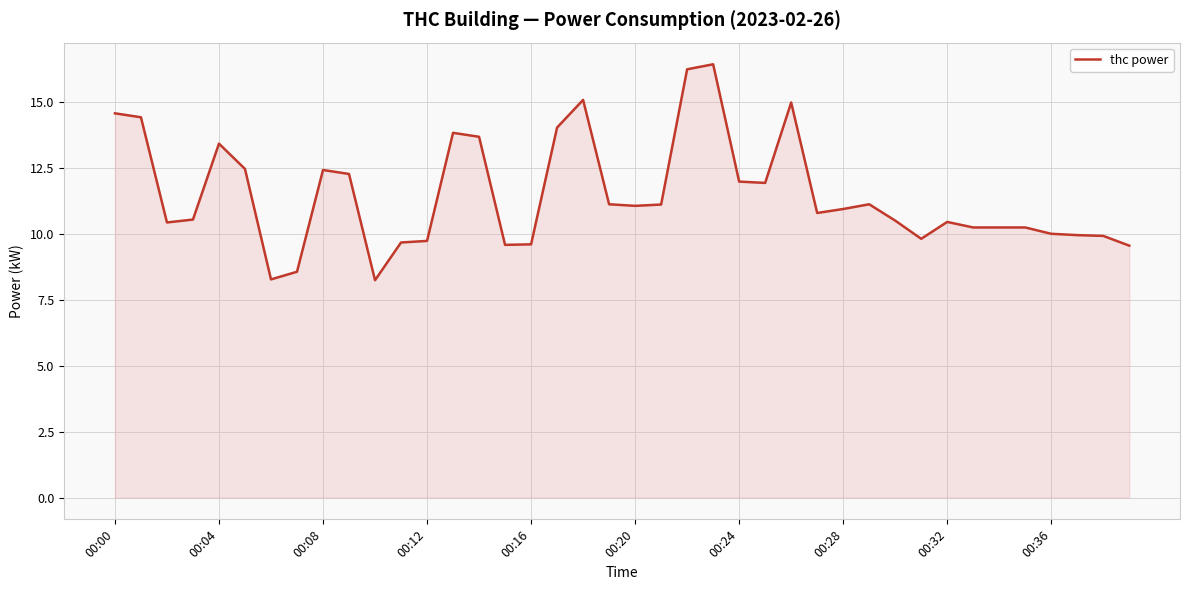

How many lines are shown in the chart?

1